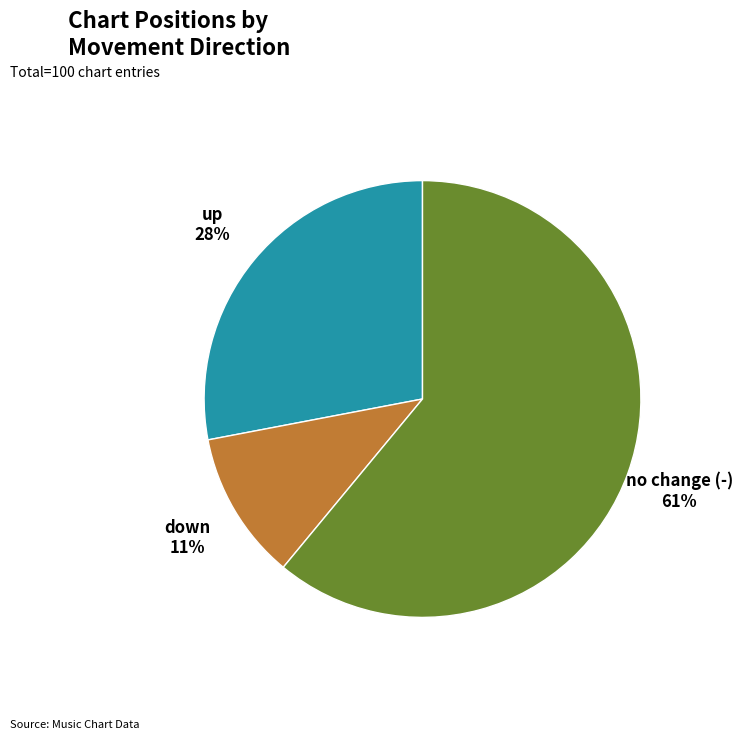

Does any single category account for the majority?

Yes